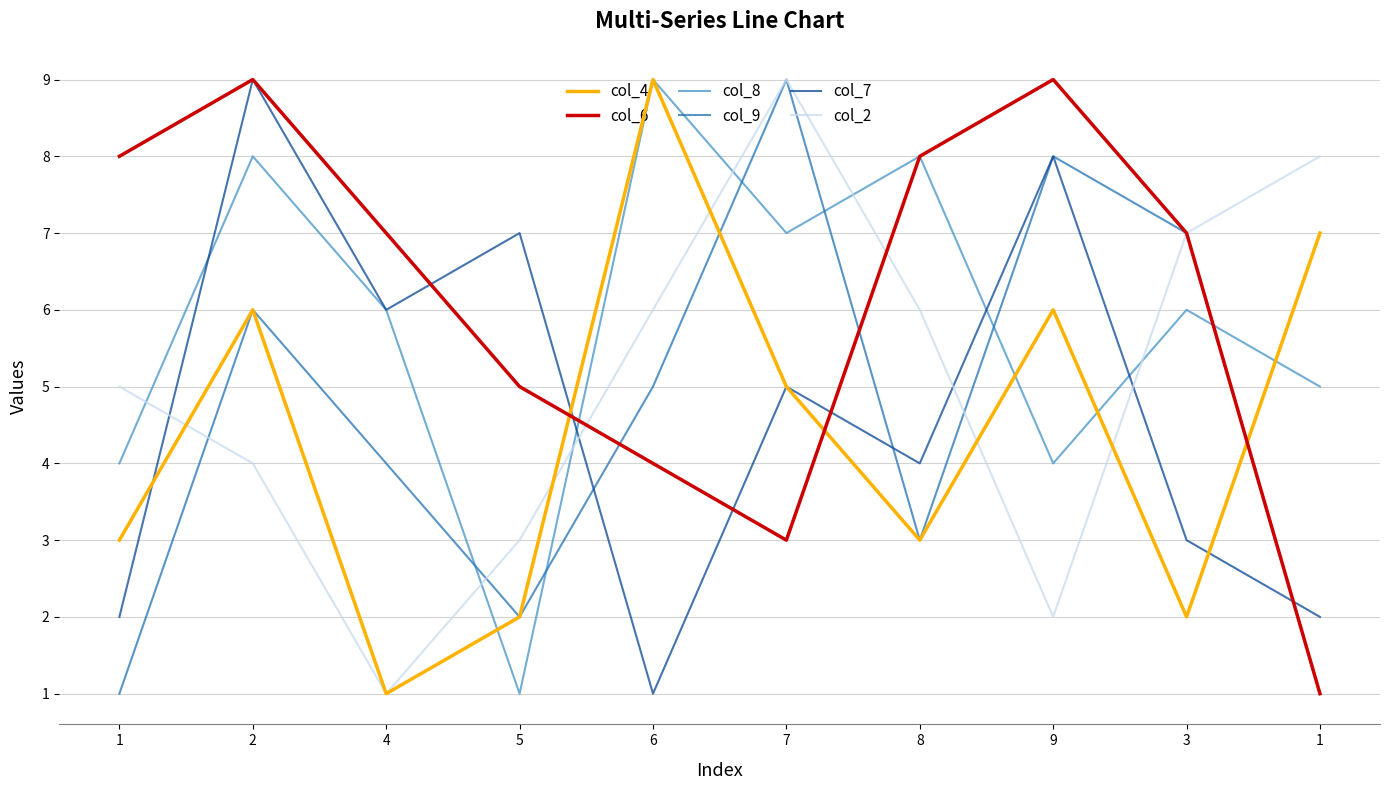

How many lines are shown in the chart?

6